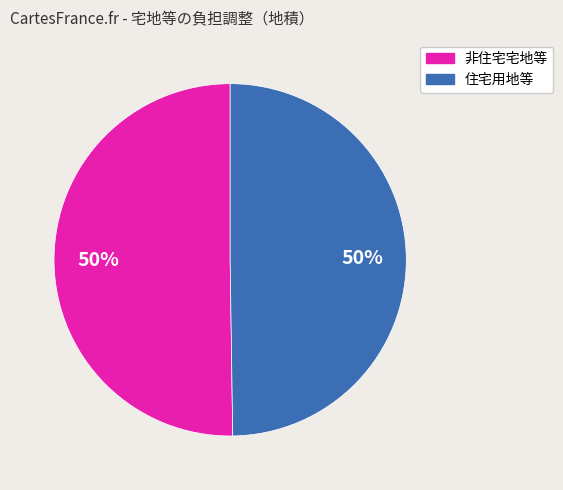

How many segments does this pie chart have?

2